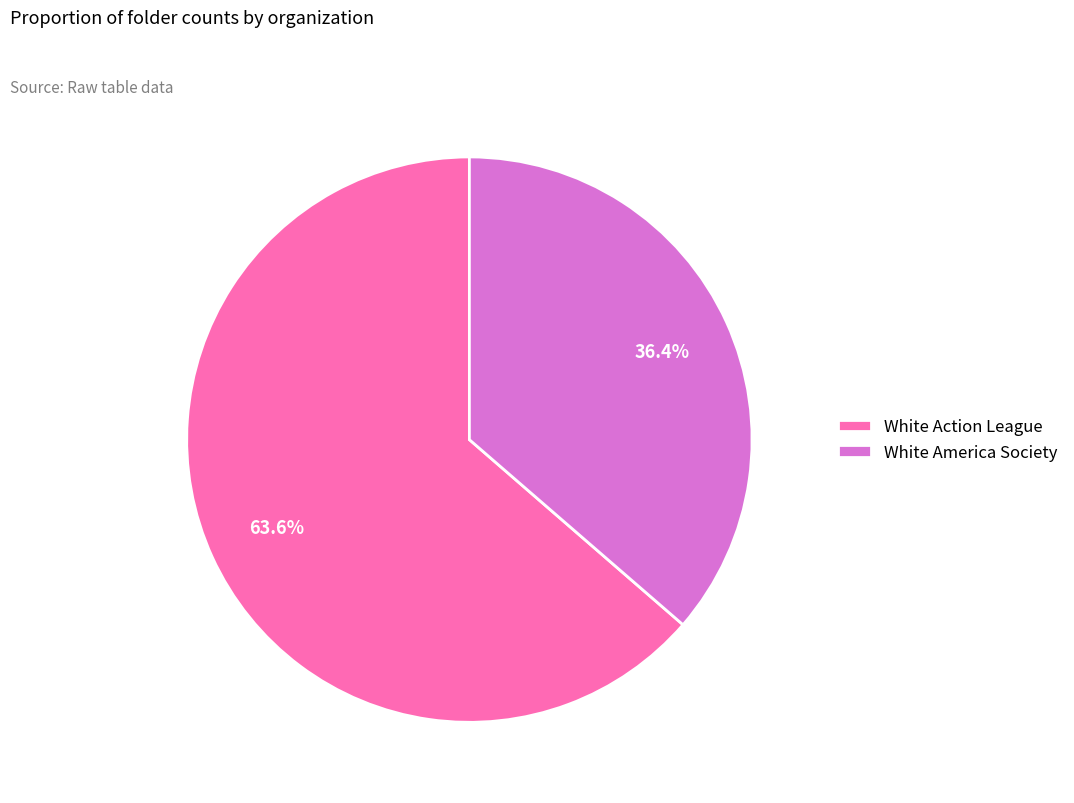

To the nearest percent, what portion does White Action League represent?

64%